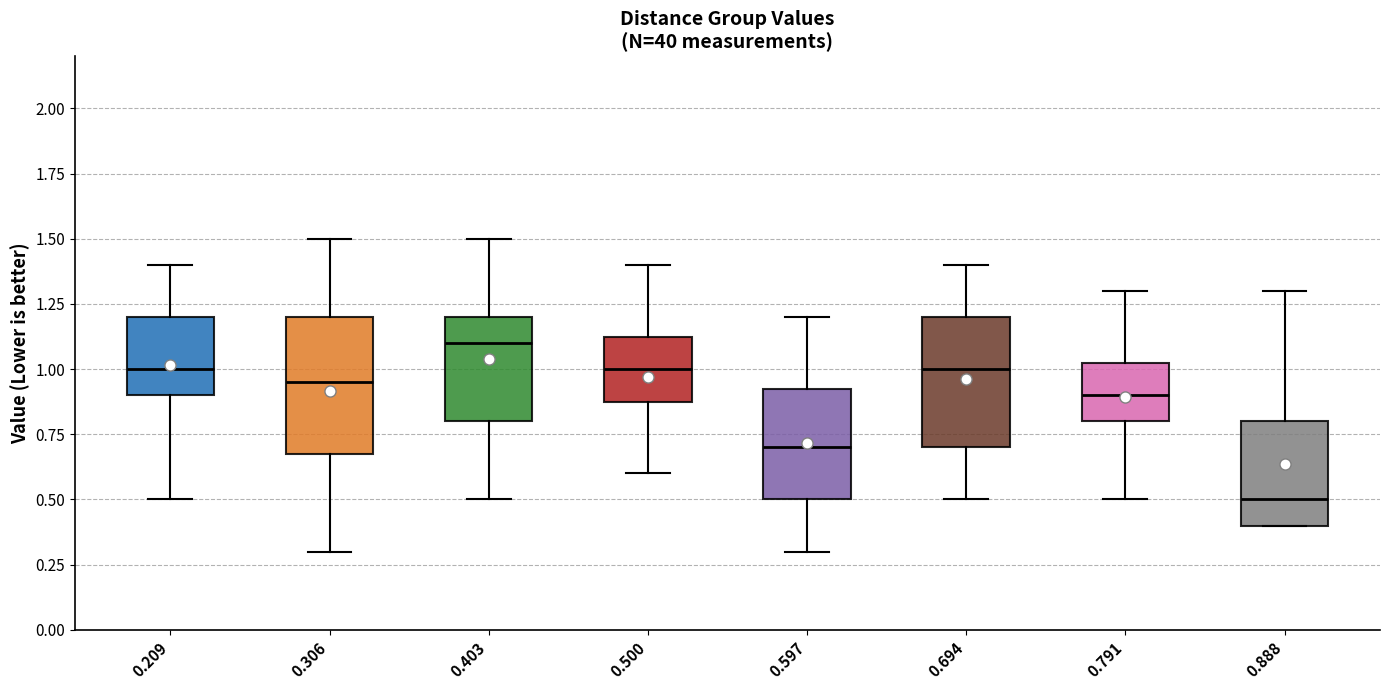

Which box has the lowest median line?

0.888